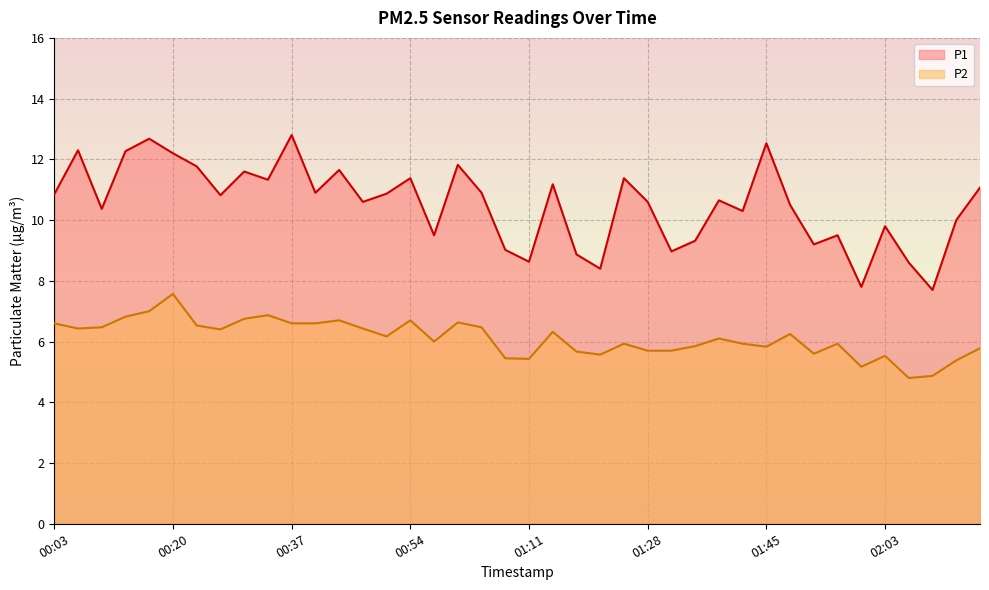

Reading right to left, transcribe all the data shown in this chart.

P1: 11.1	10.0	7.7	8.6	9.8	7.8	9.5	9.2	10.5	12.5	10.3	10.7	9.3	9.0	10.6	11.4	8.4	8.9	11.2	8.6	9.0	10.9	11.8	9.5	11.4	10.9	10.6	11.7	10.9	12.8	11.3	11.6	10.8	11.8	12.2	12.7	12.3	10.4	12.3	10.8
P2: 5.8	5.4	4.9	4.8	5.5	5.2	5.9	5.6	6.2	5.8	5.9	6.1	5.8	5.7	5.7	5.9	5.6	5.7	6.3	5.4	5.5	6.5	6.6	6.0	6.7	6.2	6.4	6.7	6.6	6.6	6.9	6.8	6.4	6.5	7.6	7.0	6.8	6.5	6.4	6.6